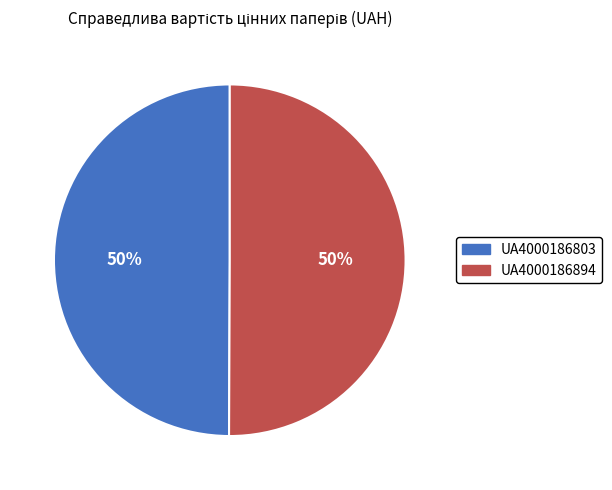

Approximately how many times larger is the value at UA4000186803 compared to UA4000186894?

1.0